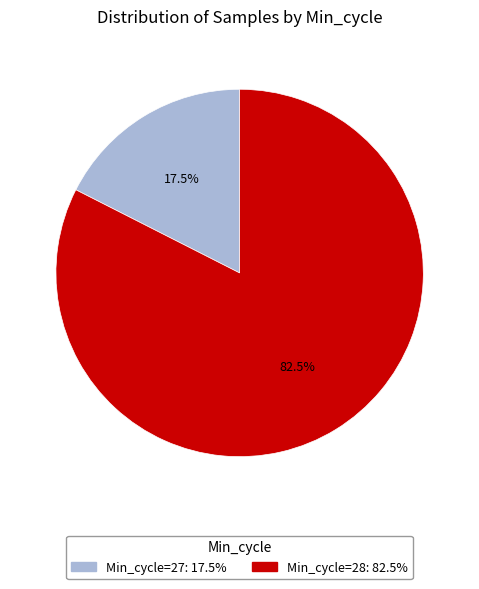

Is there any slice that represents more than half of the pie?

Yes